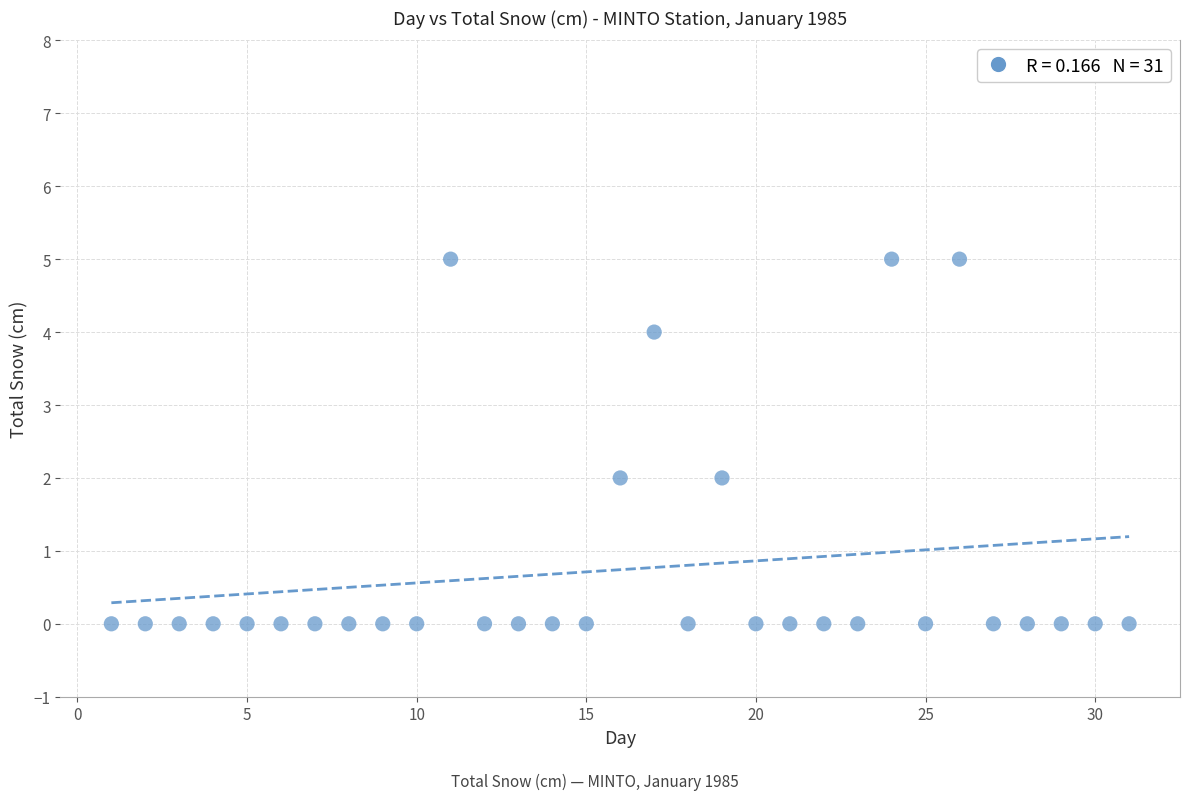

What is the range of X values (max minus min)?

30